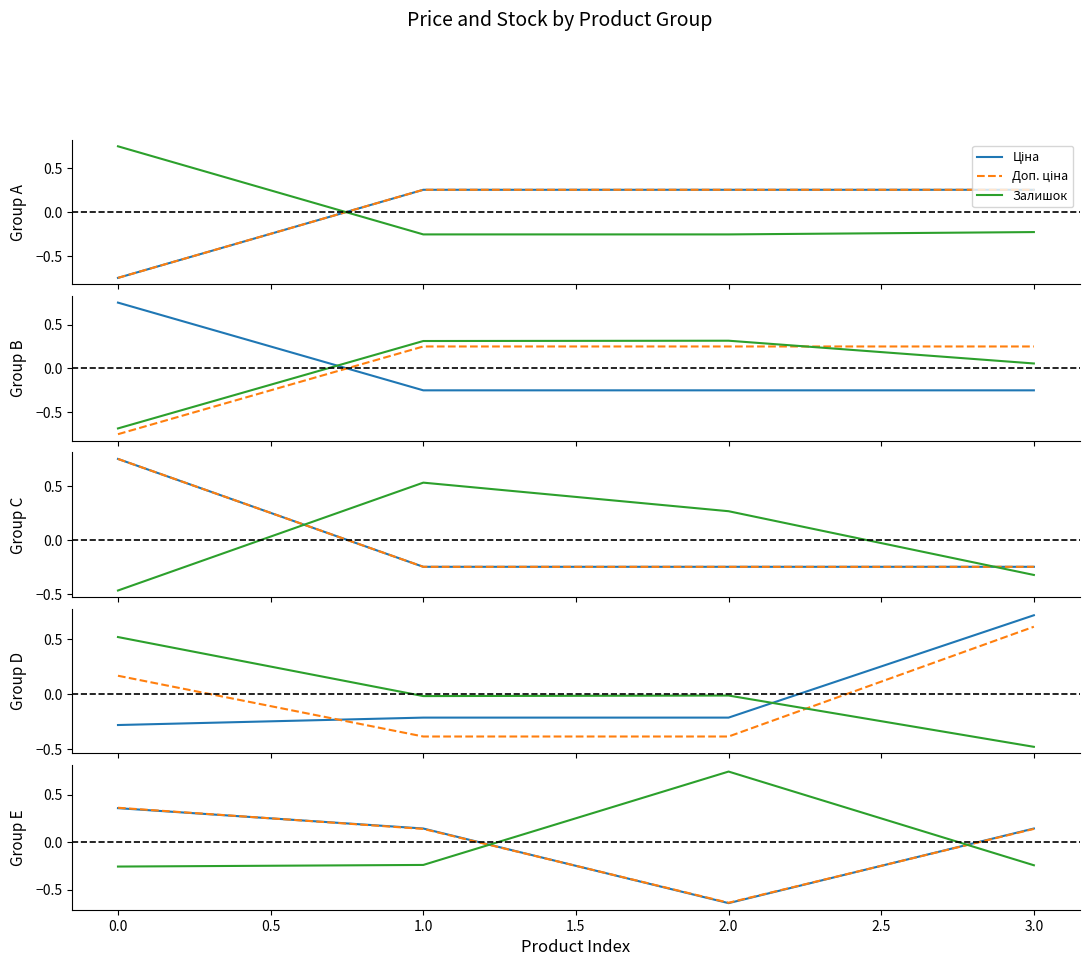

Is the value of Доп. ціна at 0.0 greater than the value of Ціна at 0.0?

Yes